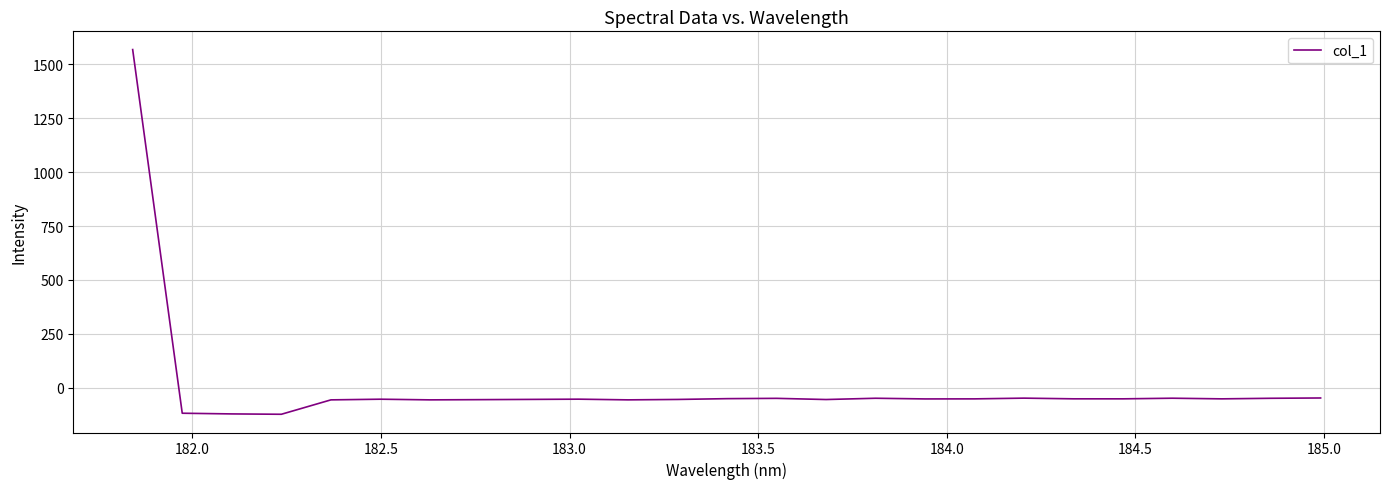

What is the maximum value shown in the chart?

1568.5